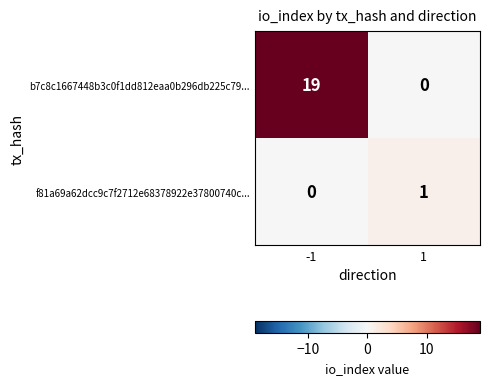

Which series changed the most between -1 and 1?

b7c8c1667448b3c0f1dd812eaa0b296db225c79...